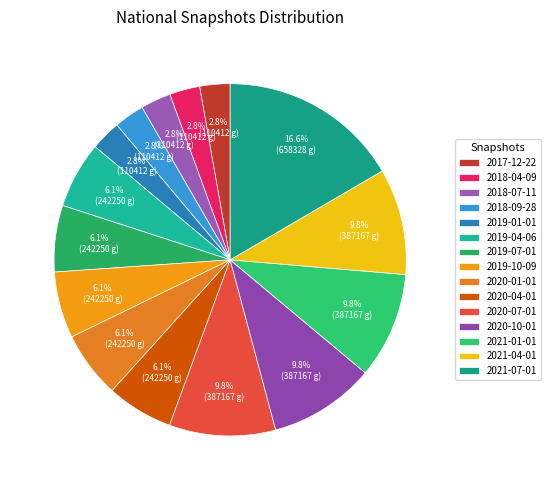

To the nearest percent, what is the combined percentage of 2019-04-06 and 2020-01-01?

12%